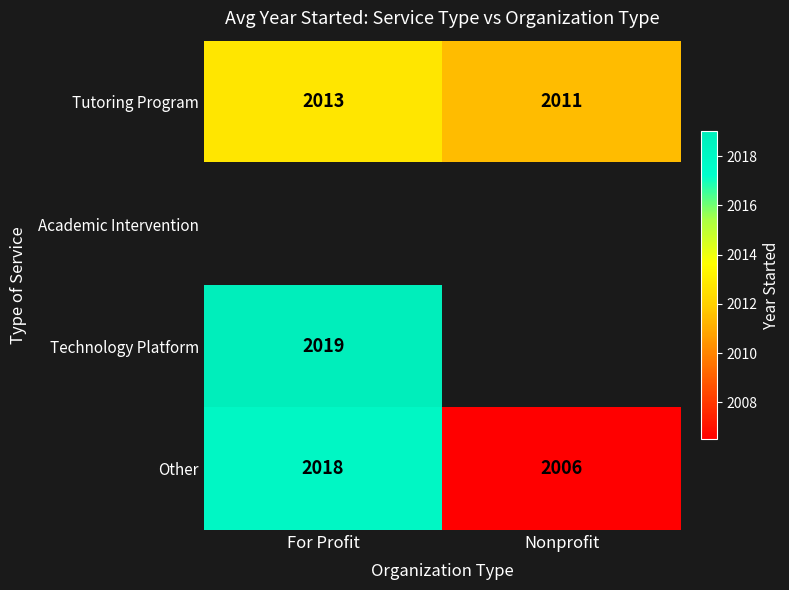

Count the number of data series in this chart.

4